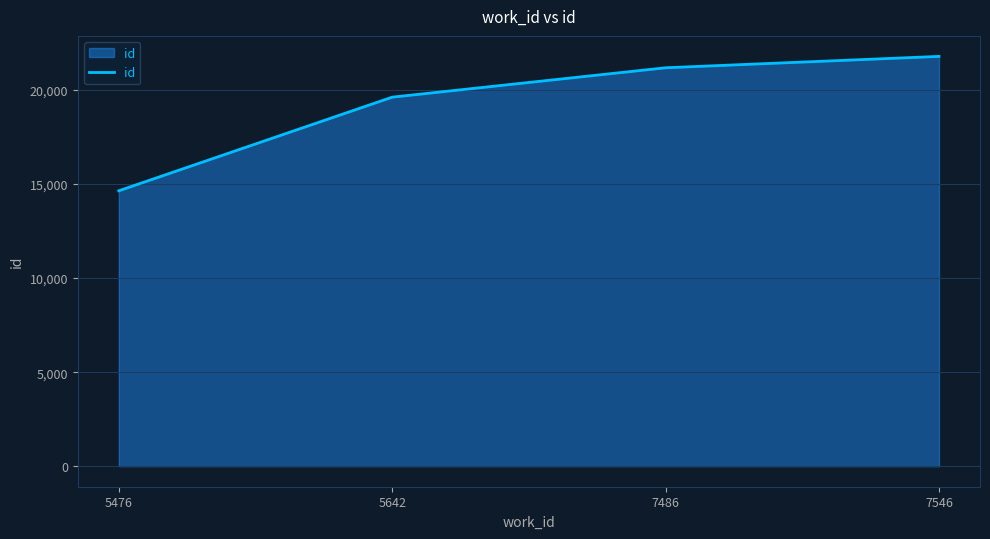

Read the value at 7486, to the nearest 10.

21180